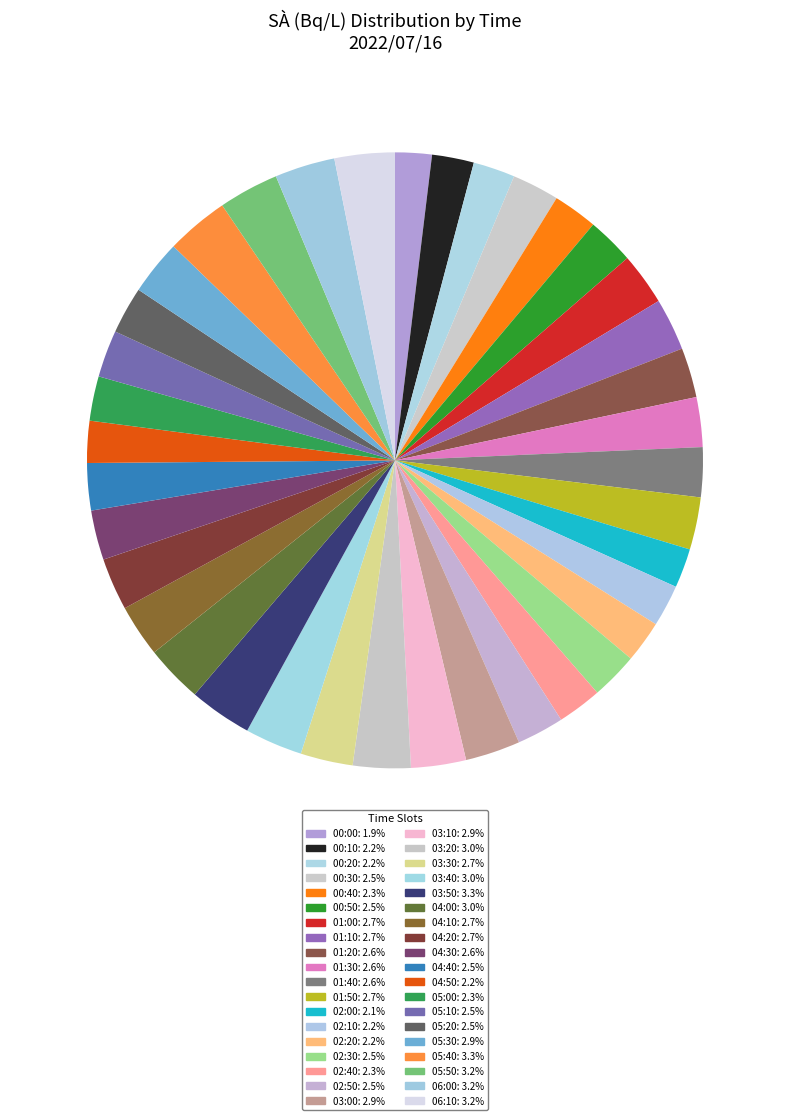

Rank the categories by value from lowest to highest.

00:00, 02:00, 00:10, 00:20, 02:10, 02:20, 04:50, 00:40, 02:40, 05:00, 00:30, 00:50, 02:30, 02:50, 04:40, 05:10, 05:20, 01:20, 01:30, 01:40, 04:30, 01:00, 01:10, 01:50, 03:30, 04:10, 04:20, 03:00, 03:10, 05:30, 03:20, 03:40, 04:00, 05:50, 06:00, 06:10, 03:50, 05:40